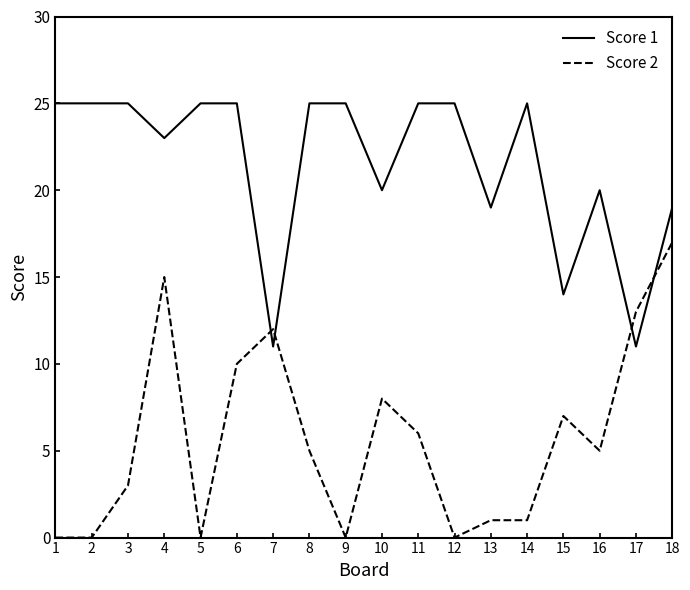

True or false: Score 1 has a value of 6 at 2.

False